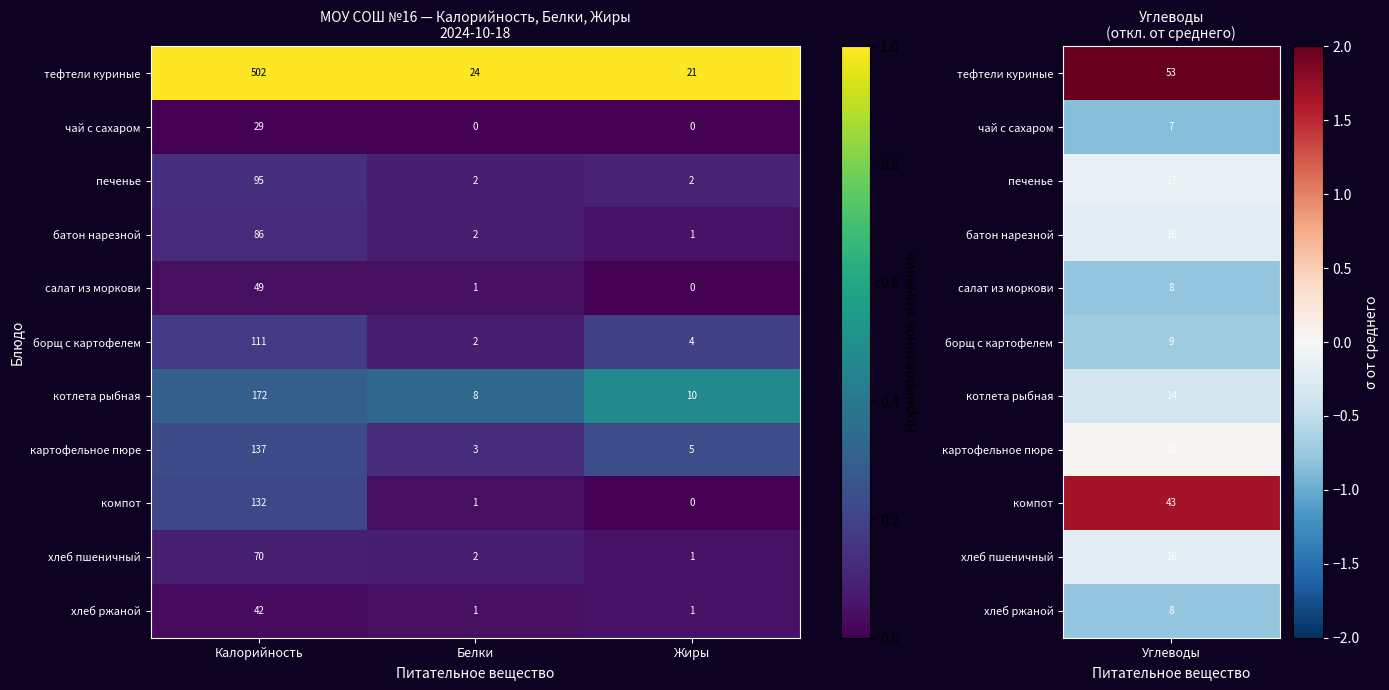

Which series changed the most between Калорийность and Белки?

тефтели куриные